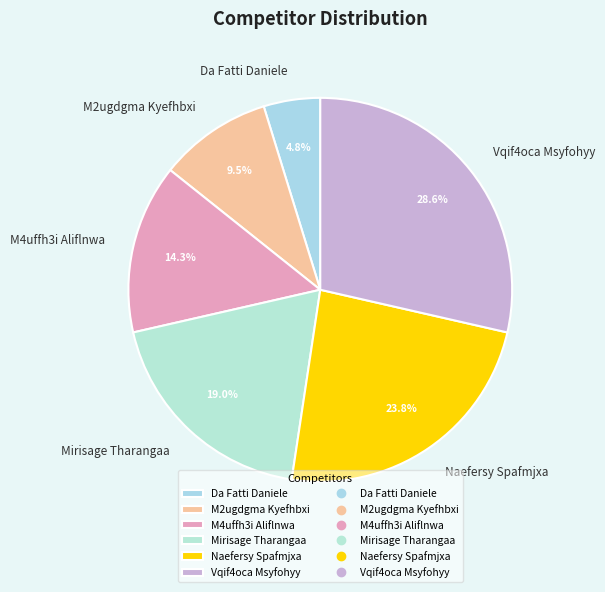

Between M4uffh3i Aliflnwa and Vqif4oca Msyfohyy, which is larger?

Vqif4oca Msyfohyy